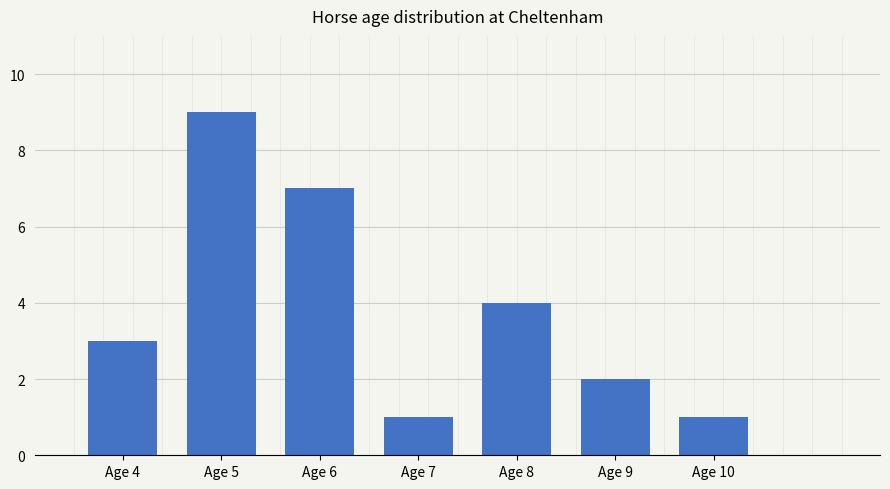

What is the average value?

4